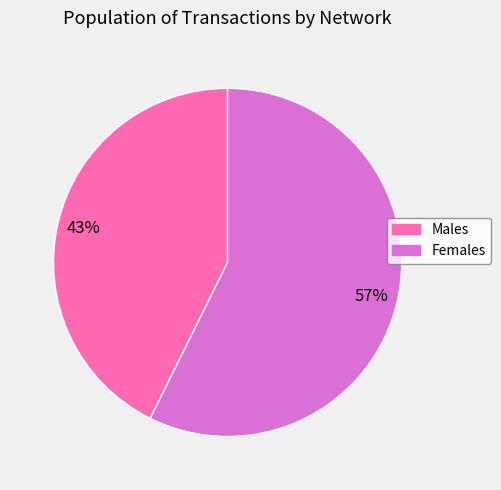

Between Males and Females, which is larger?

Females